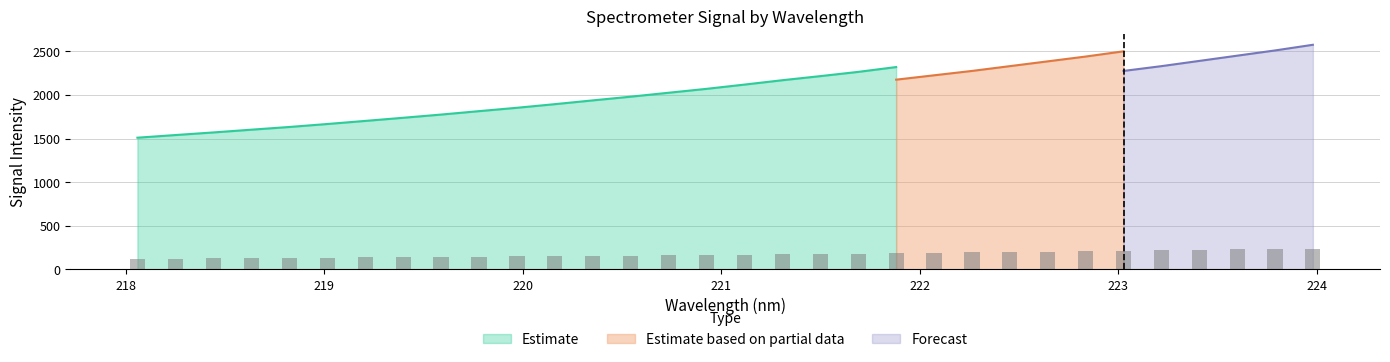

What is the difference between the Estimate based on partial data values at 10 and 23?

605.0